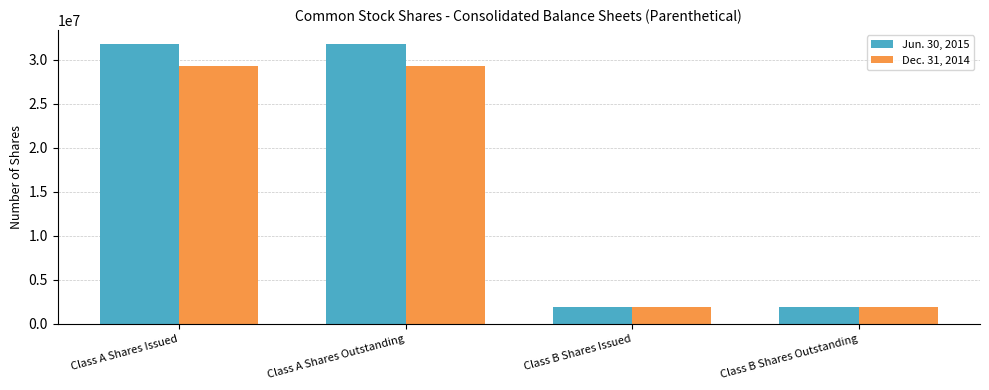

Reading left to right, what are all the values shown in this chart?

Jun. 30, 2015: Class A Shares Issued=31774332	Class A Shares Outstanding=31774332	Class B Shares Issued=1980000	Class B Shares Outstanding=1980000
Dec. 31, 2014: Class A Shares Issued=29274332	Class A Shares Outstanding=29274332	Class B Shares Issued=1980000	Class B Shares Outstanding=1980000